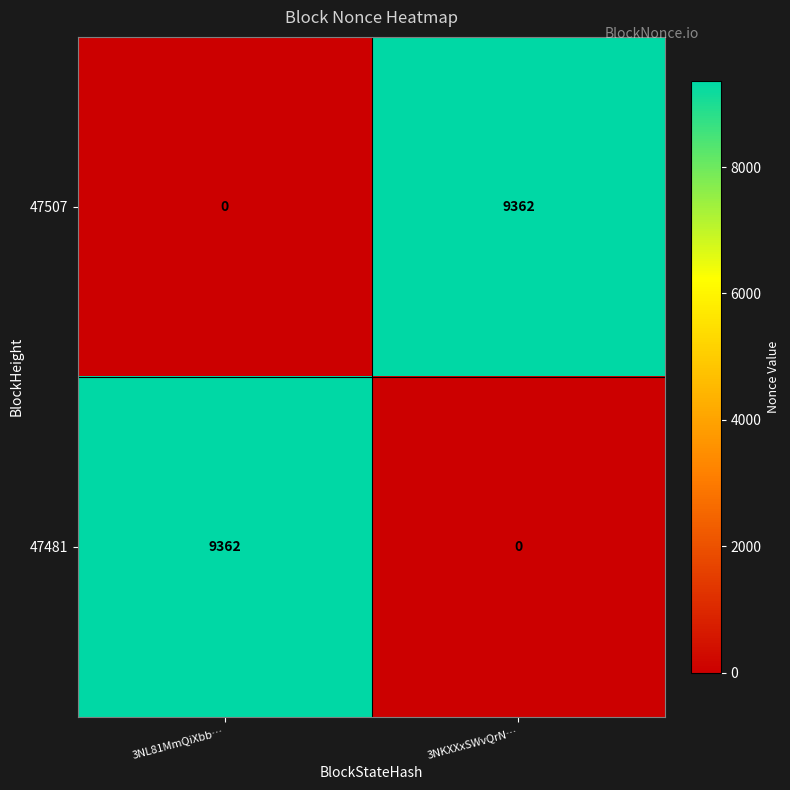

Reading left to right, extract all data points from this chart.

47507: 3NL81MmQiXbb…=0	3NKXXxSWvQrN…=9362
47481: 3NL81MmQiXbb…=9362	3NKXXxSWvQrN…=0